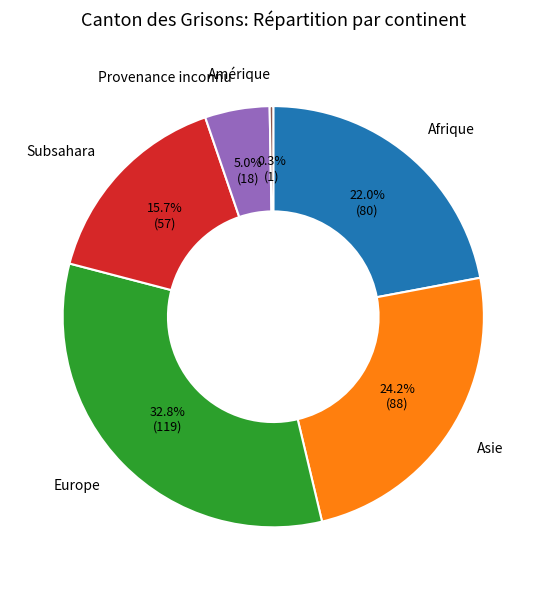

Does any single category account for the majority?

No